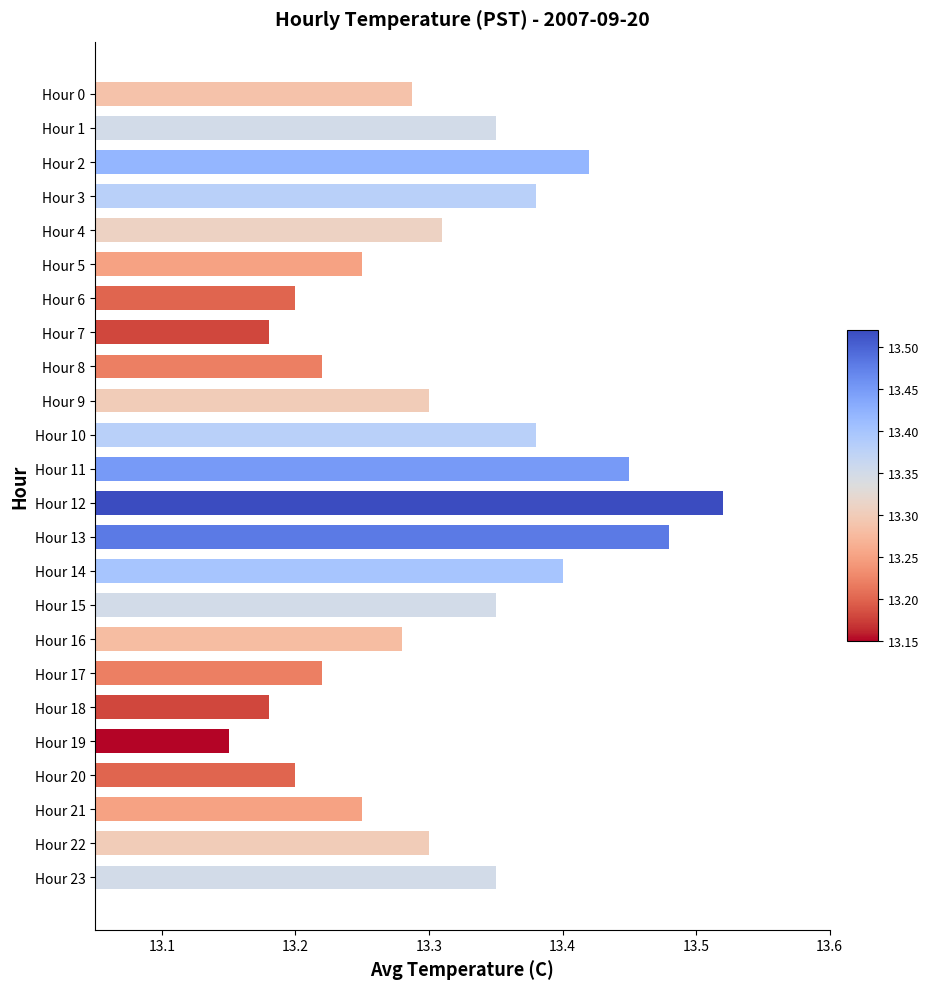

Between Hour 3 and Hour 6, which is larger?

Hour 3